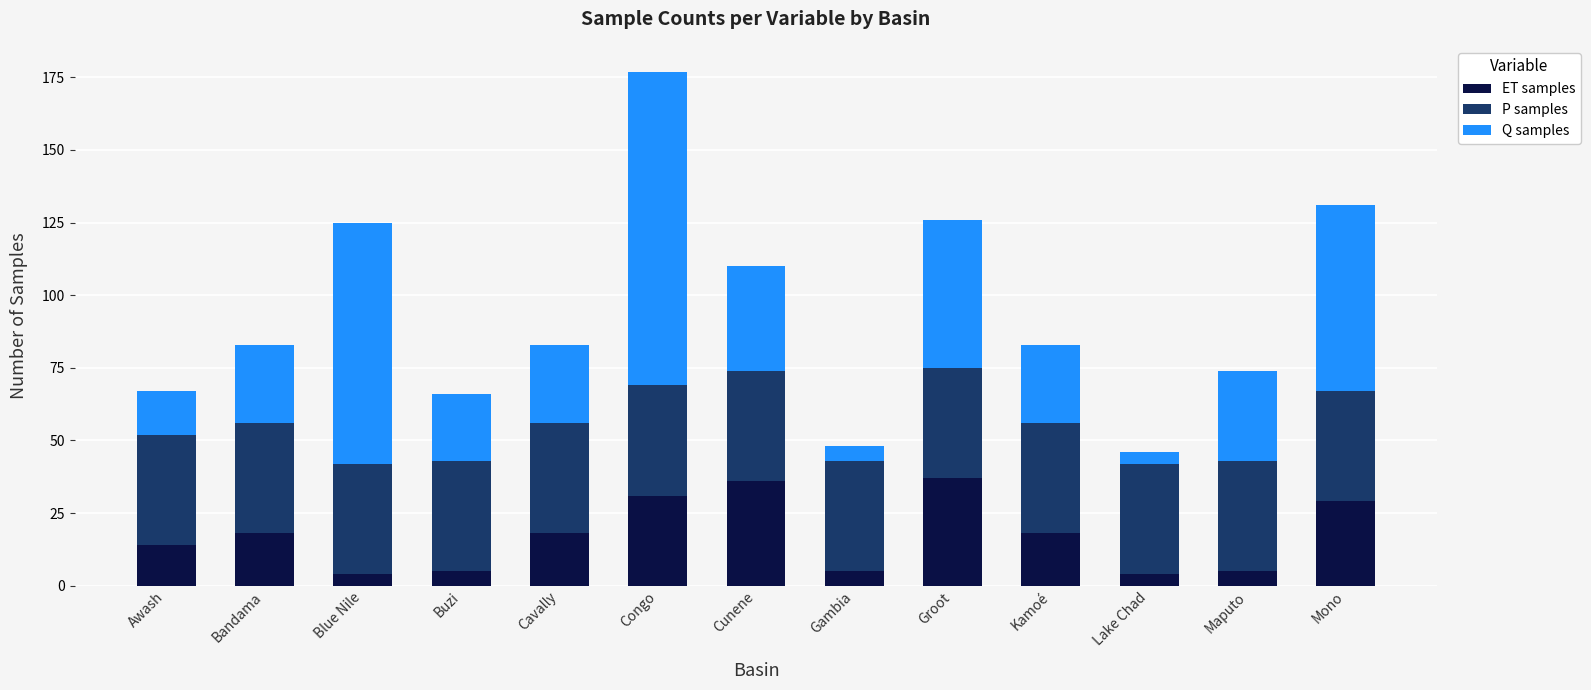

What is the sum of the ET samples values at Lake Chad and Kamoé?

22